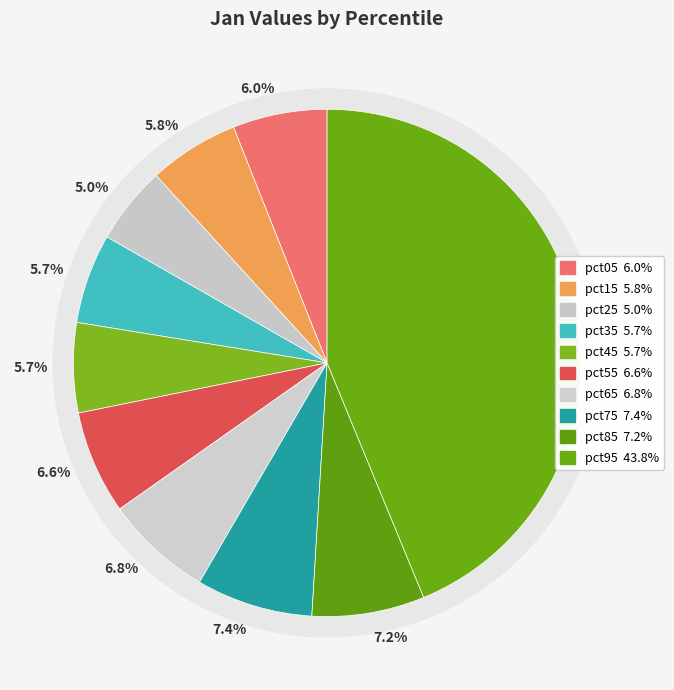

Which slice is the smallest?

pct25